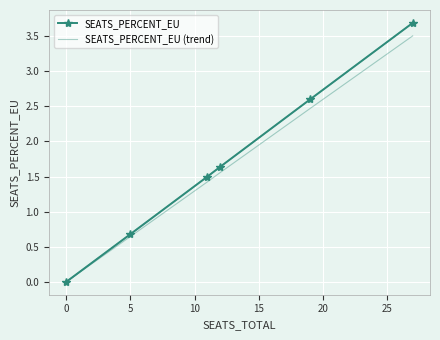

What is the greatest value displayed?

3.7